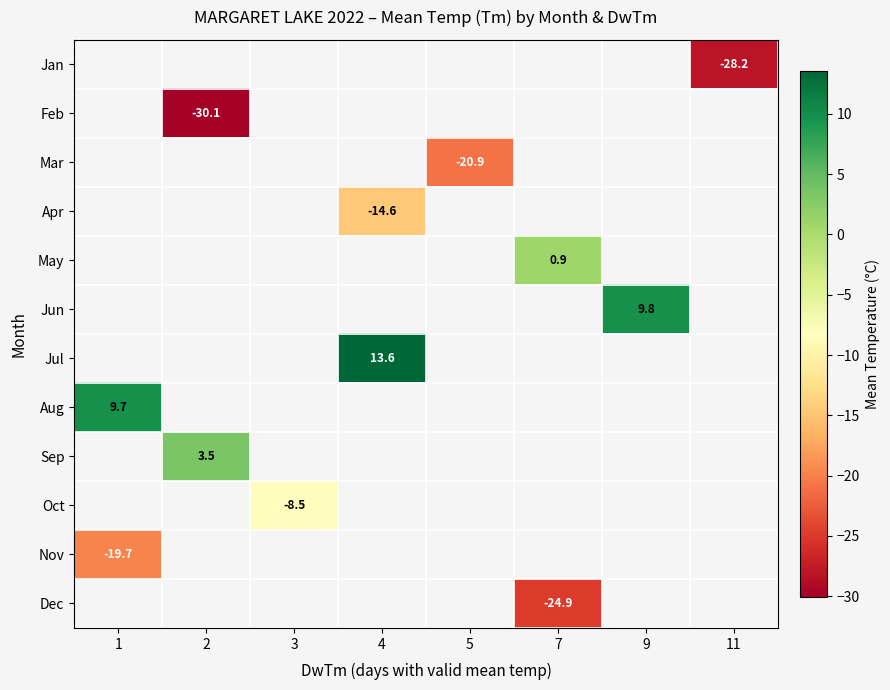

Which category has the lowest value across all series?

2